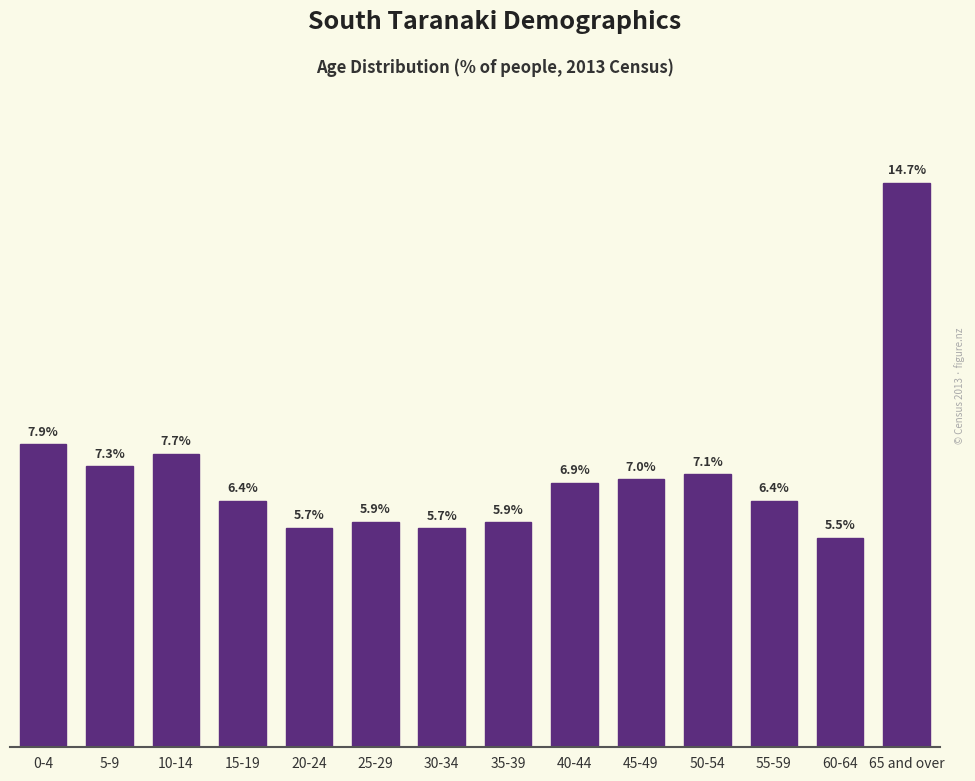

At which label does the data first exceed 6?

0-4